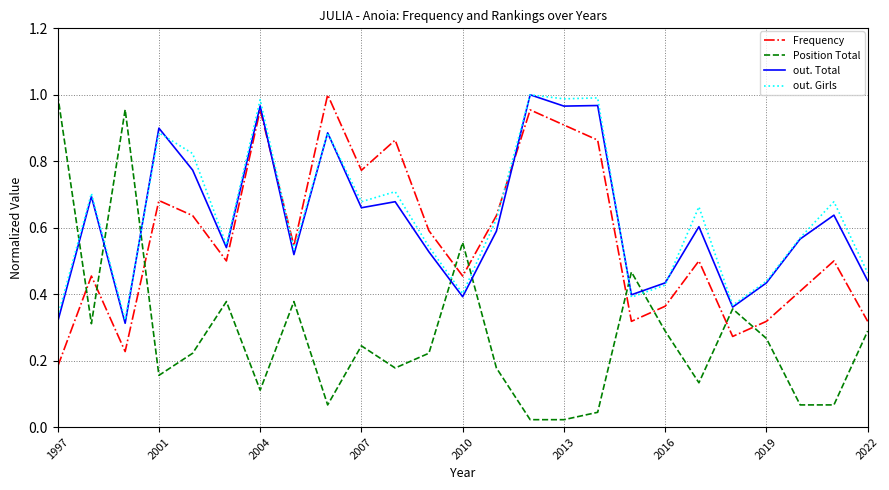

Which series has the largest total across all categories?

out. Girls